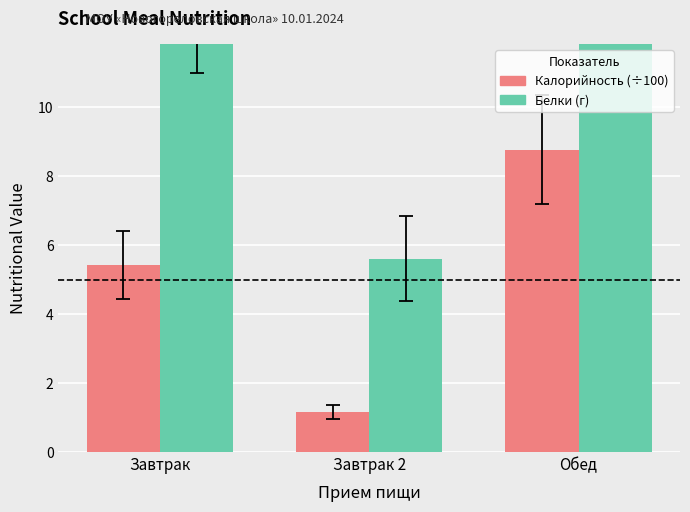

What is the total value across all series at Завтрак 2?

6.8